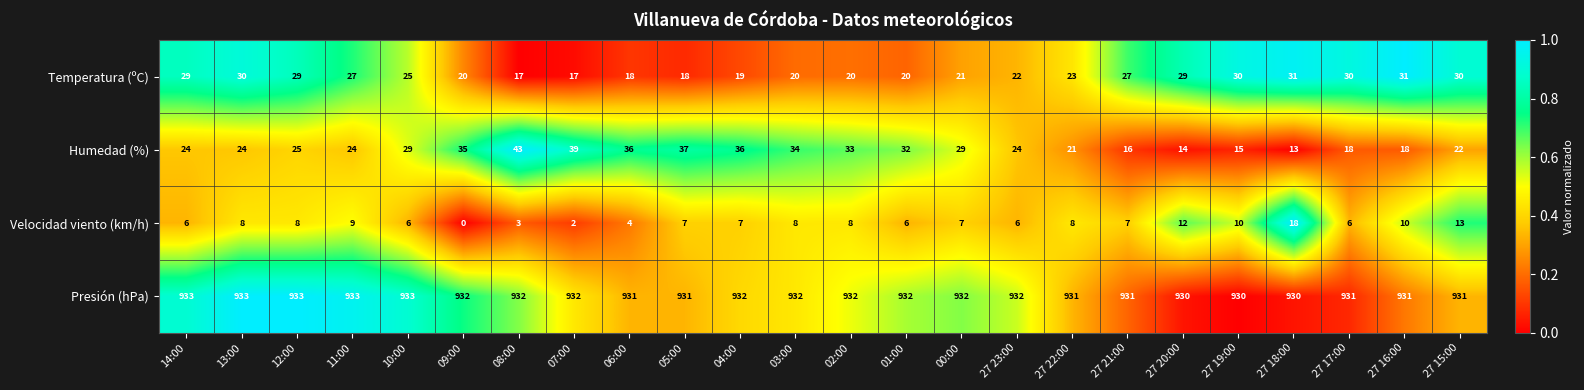

Which series has the largest range (max minus min)?

Humedad (%)